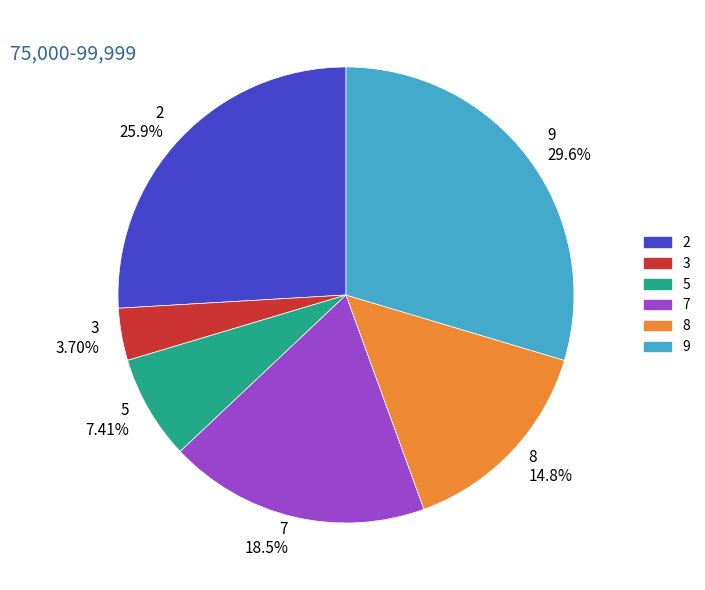

To the nearest percent, what percentage of the pie is 9?

30%